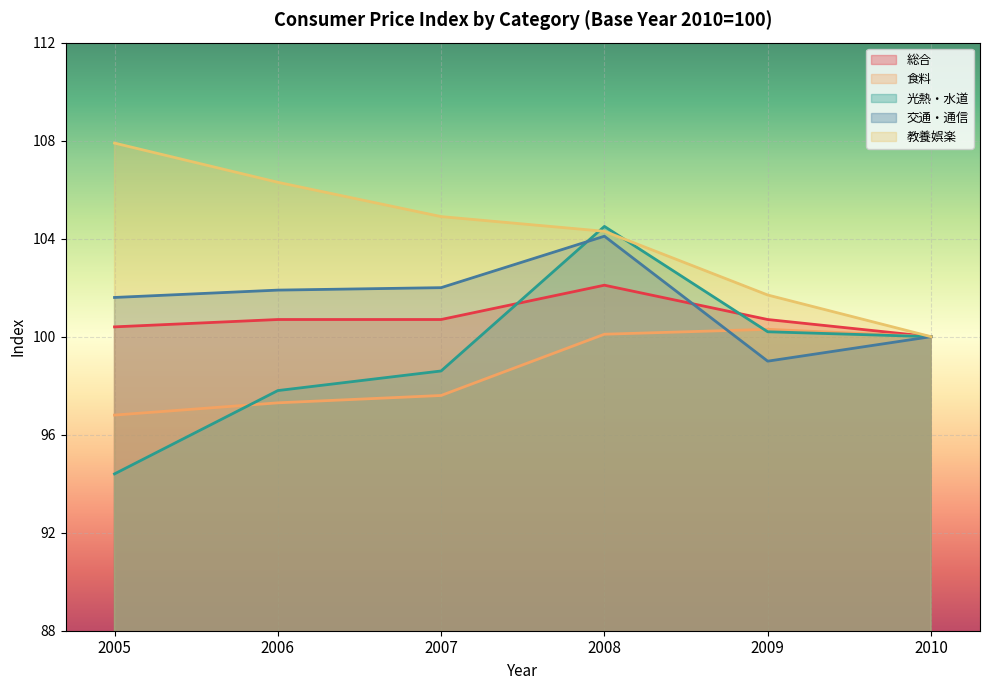

What is the value of the 総合 point at the 5th from the left?

100.7